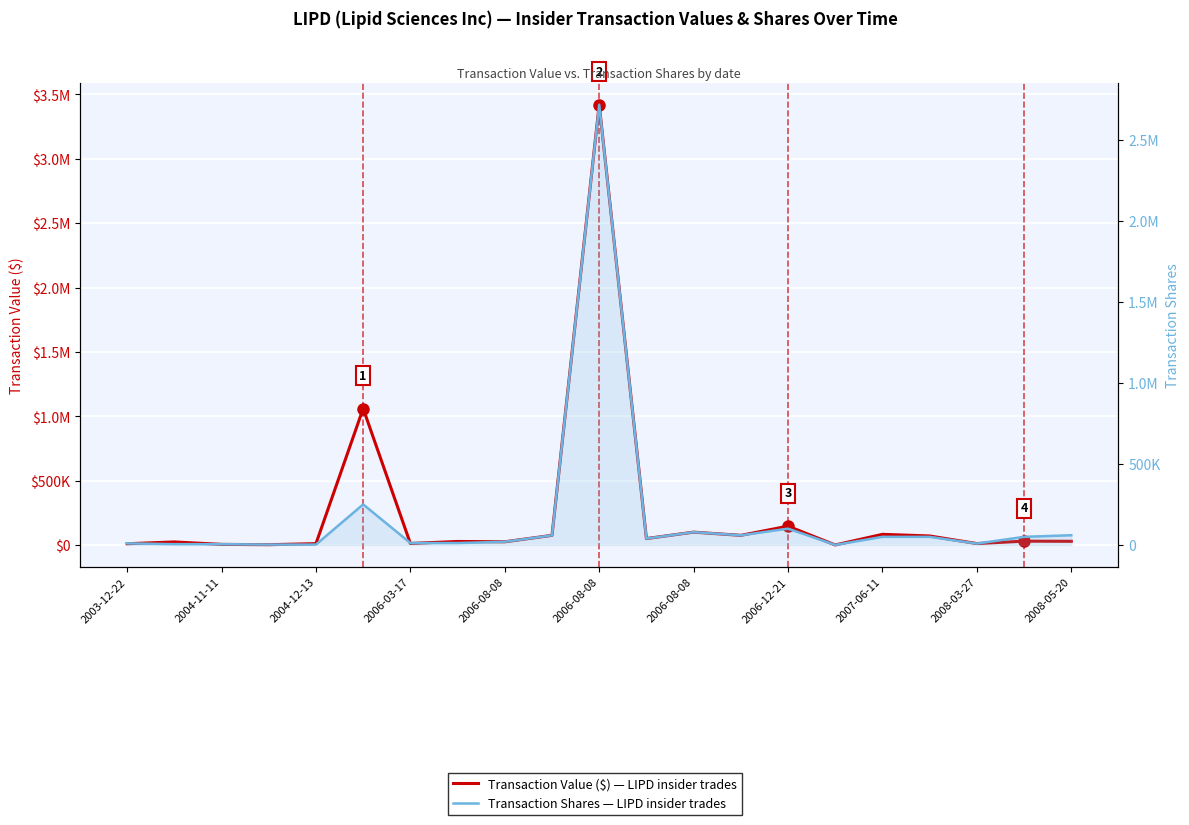

How many lines are shown in the chart?

2